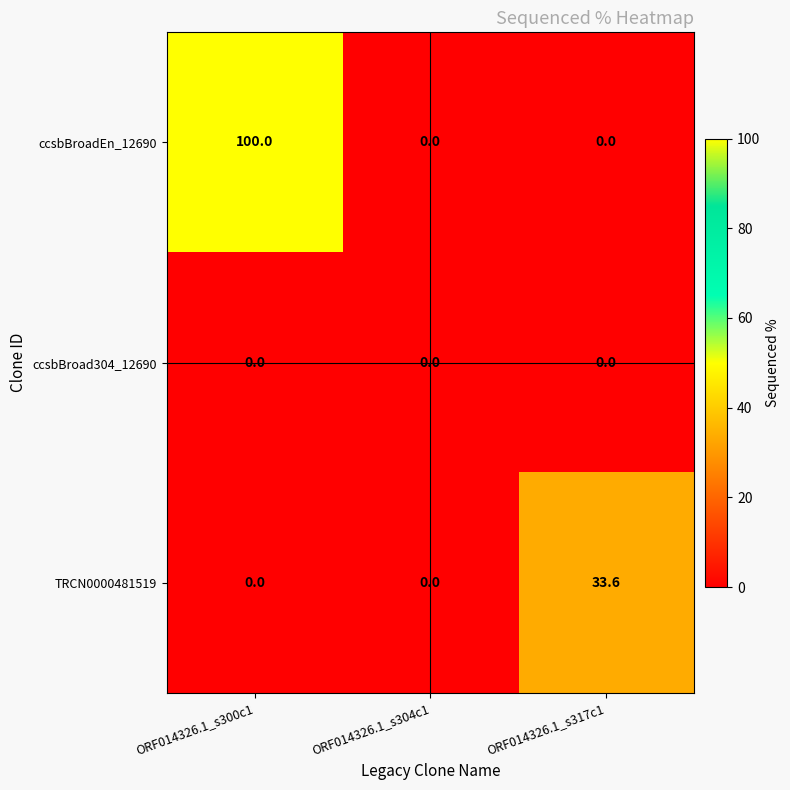

The TRCN0000481519 series shows 16.6 at ORF014326.1_s300c1. True or false?

False